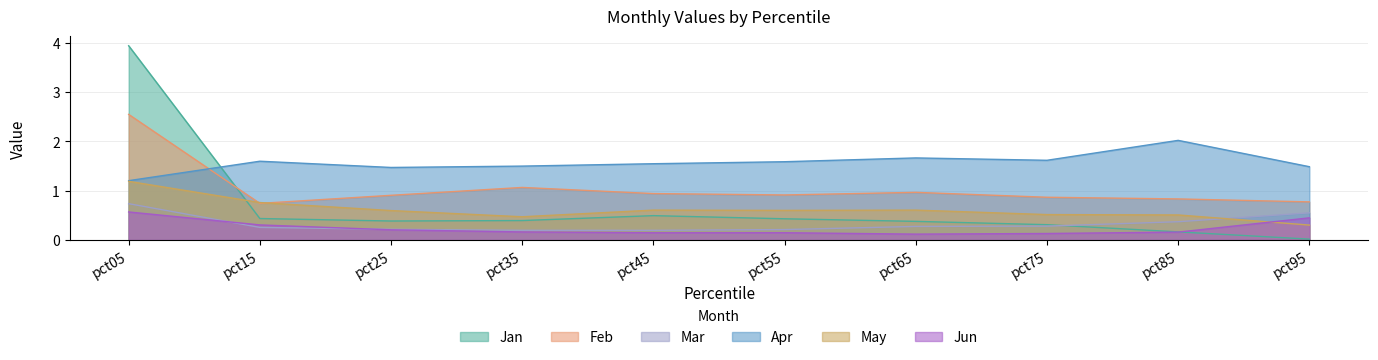

Rank the series at pct95 from highest to lowest value.

Apr, Feb, Mar, Jun, May, Jan